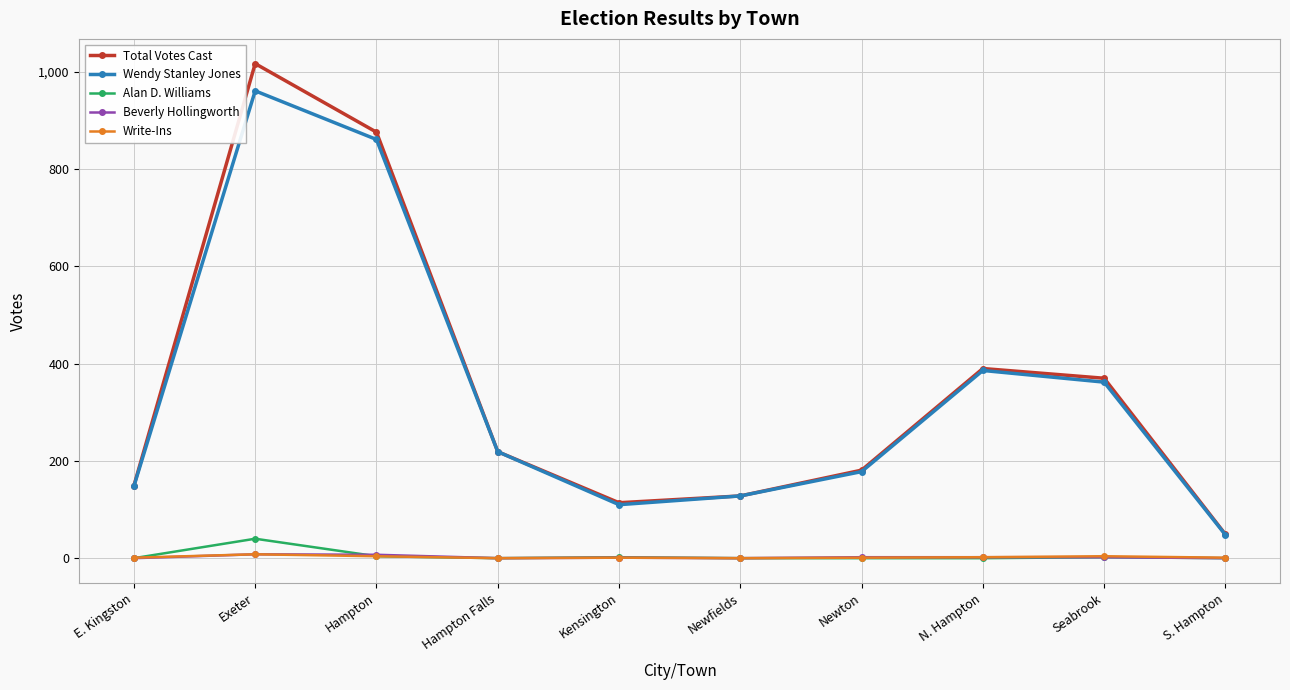

What is the label of the 5th point from the right?

Newfields